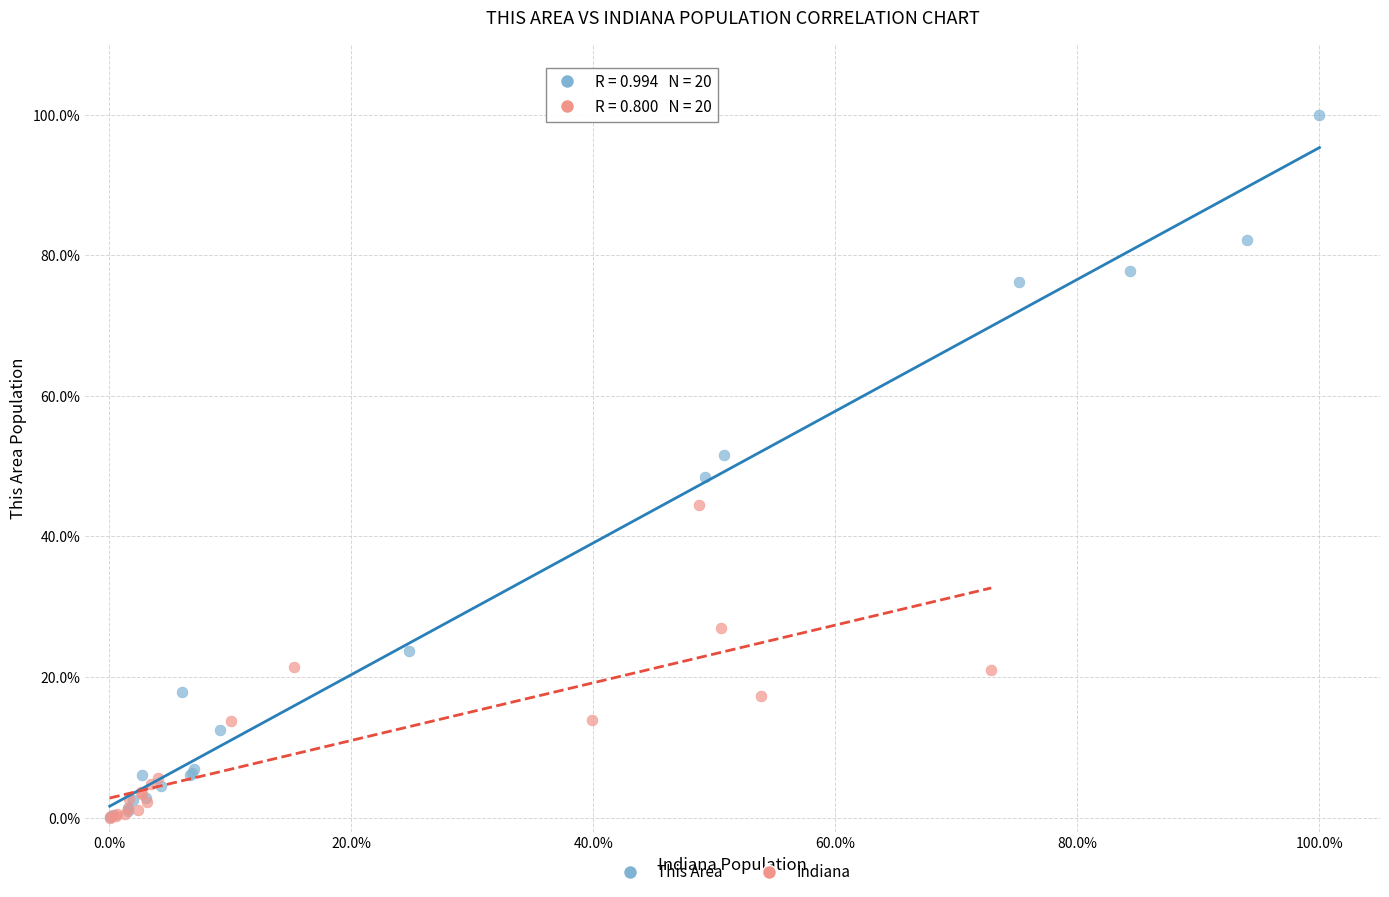

Which series reaches the maximum Y coordinate?

This Area